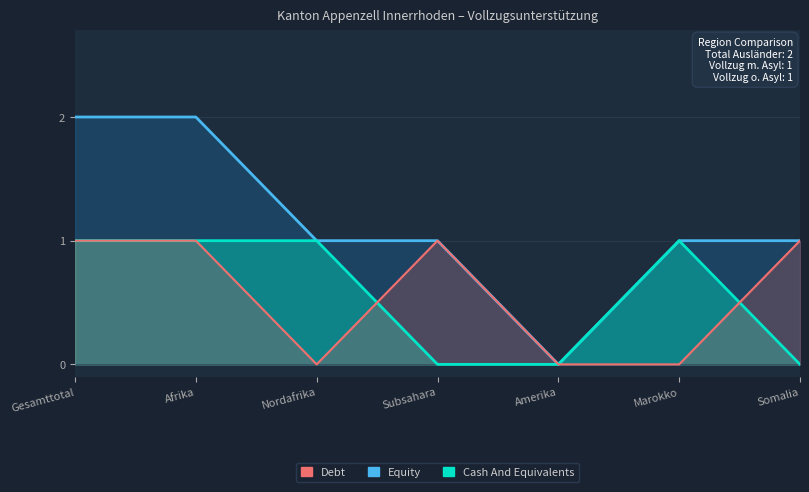

Rank the series at Subsahara from highest to lowest value.

Equity, Debt, Cash And Equivalents